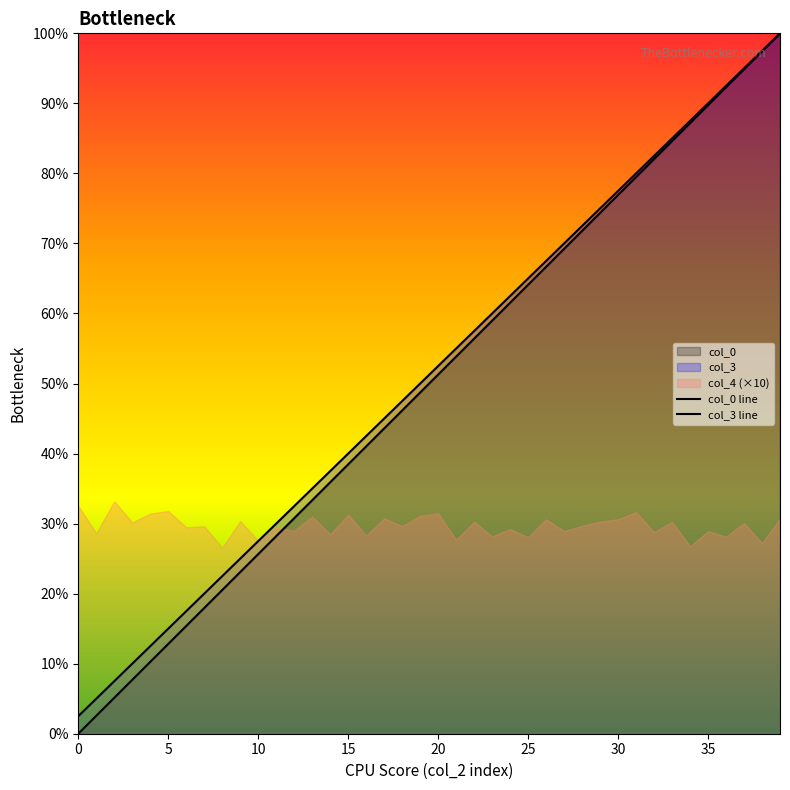

Which series changed the most between 29 and 36?

col_0 line